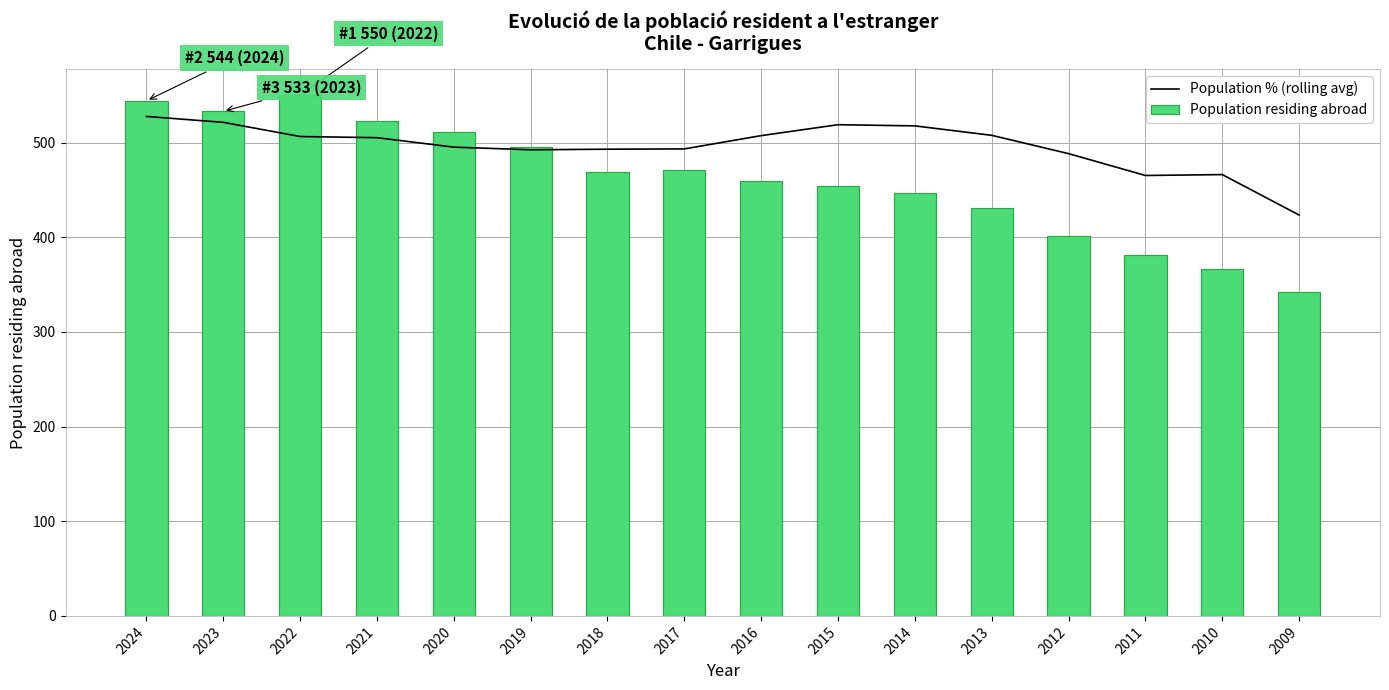

True or false: Population residing abroad has a value of 454.0 at 2015.

True